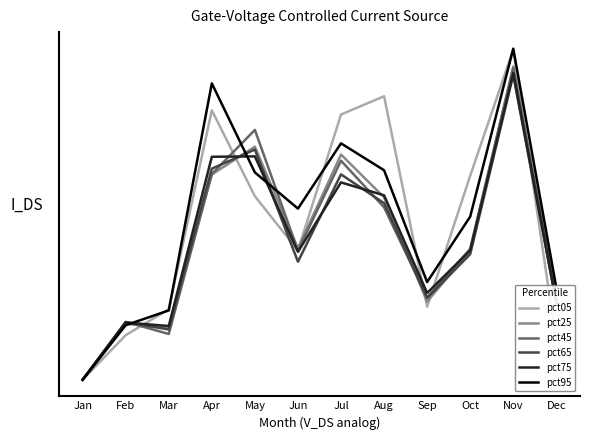

What are all the series names shown in the legend?

pct05, pct25, pct45, pct65, pct75, pct95